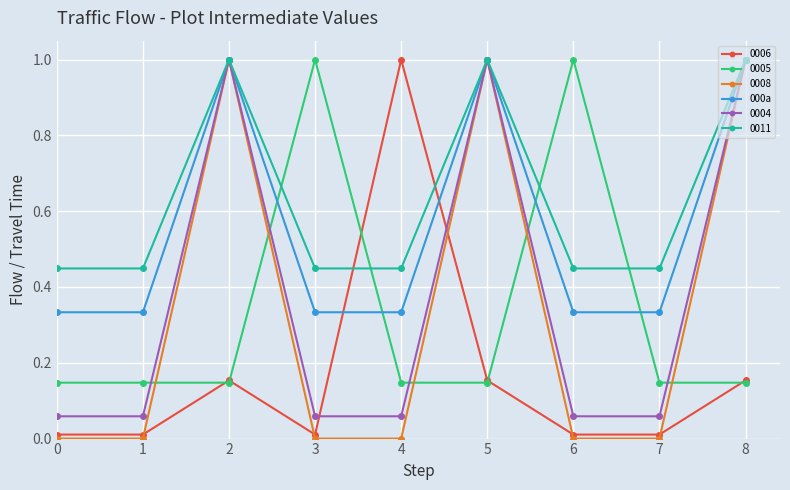

True or false: 0006 and 0011 cross at least once.

True